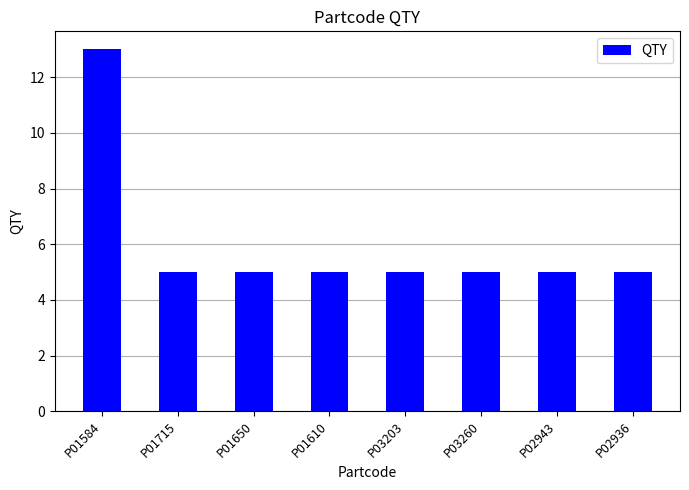

Does the chart contain stacked bars?

No